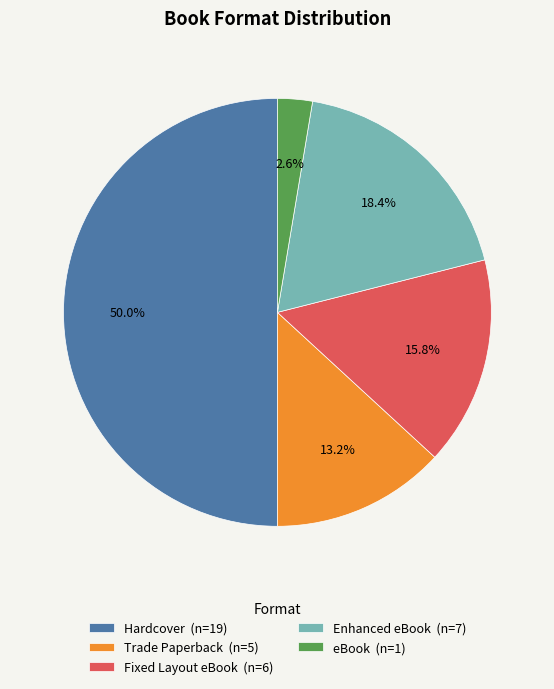

Is it true that Fixed Layout eBook is 4% of the pie?

False